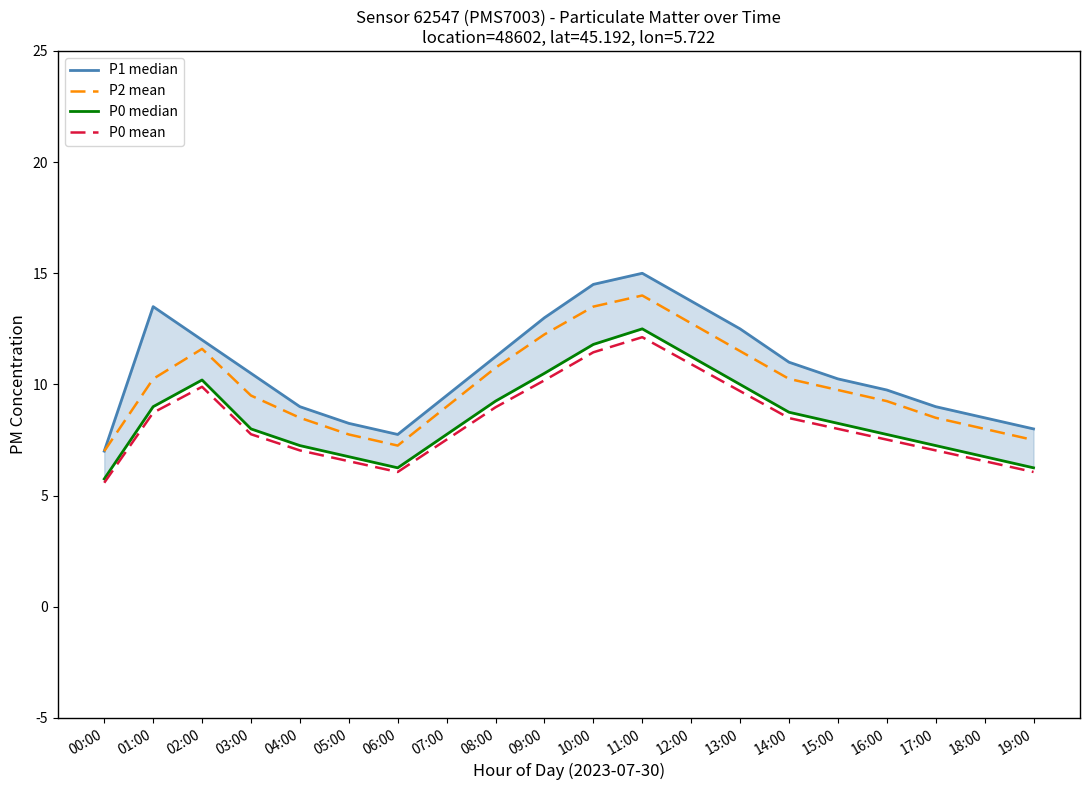

What is the sum of the P0 median values at 05:00 and 15:00?

15.0